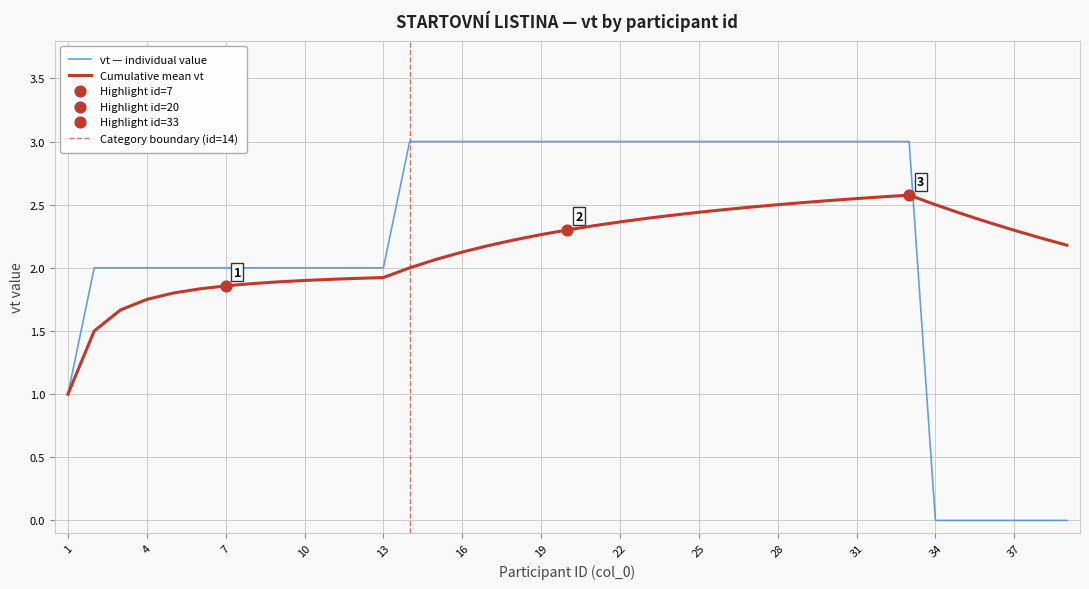

What is the change in value from 30 to 37?

-3